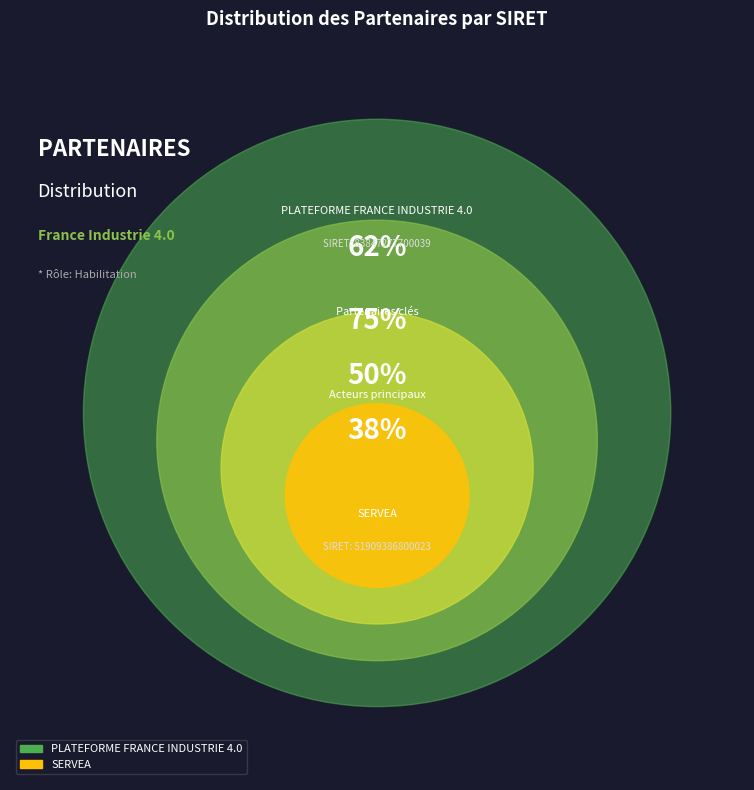

What percentage is the SERVEA slice, to the nearest percent?

38%